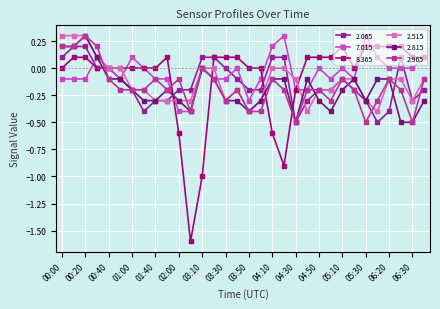

What is the average value of the 8.365 series?

-0.1